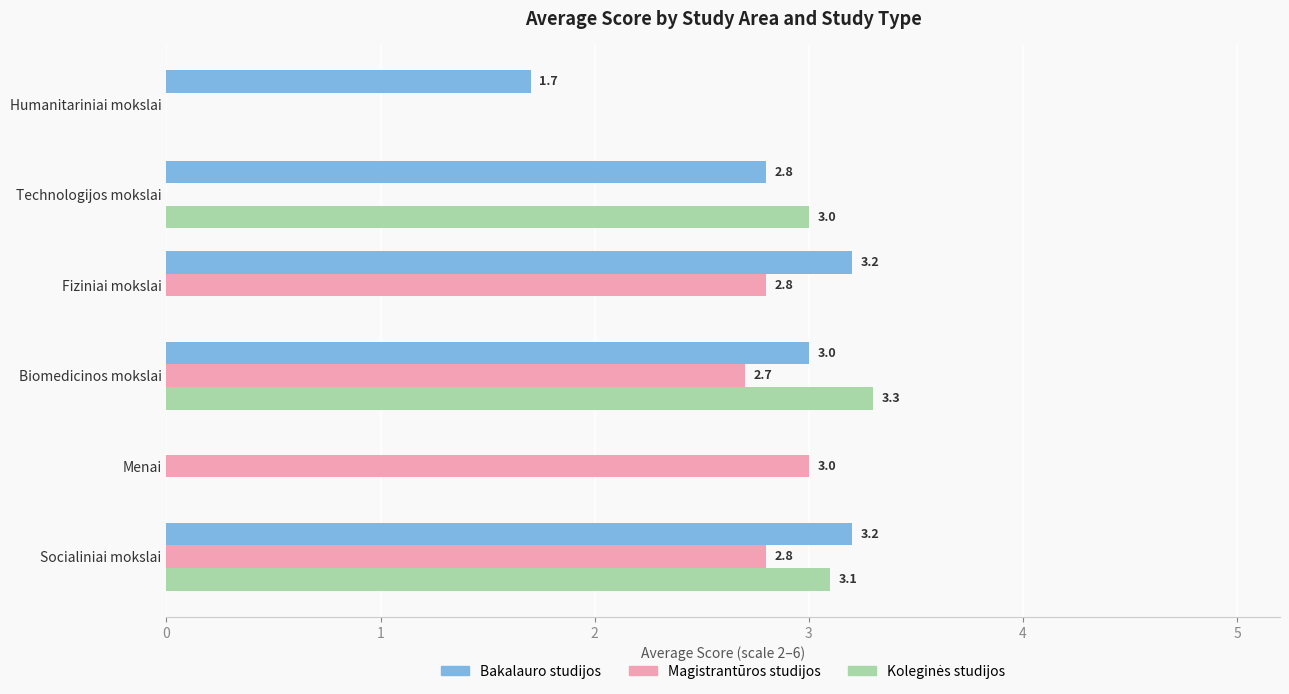

What is the total value across all series at Fiziniai mokslai?

6.0